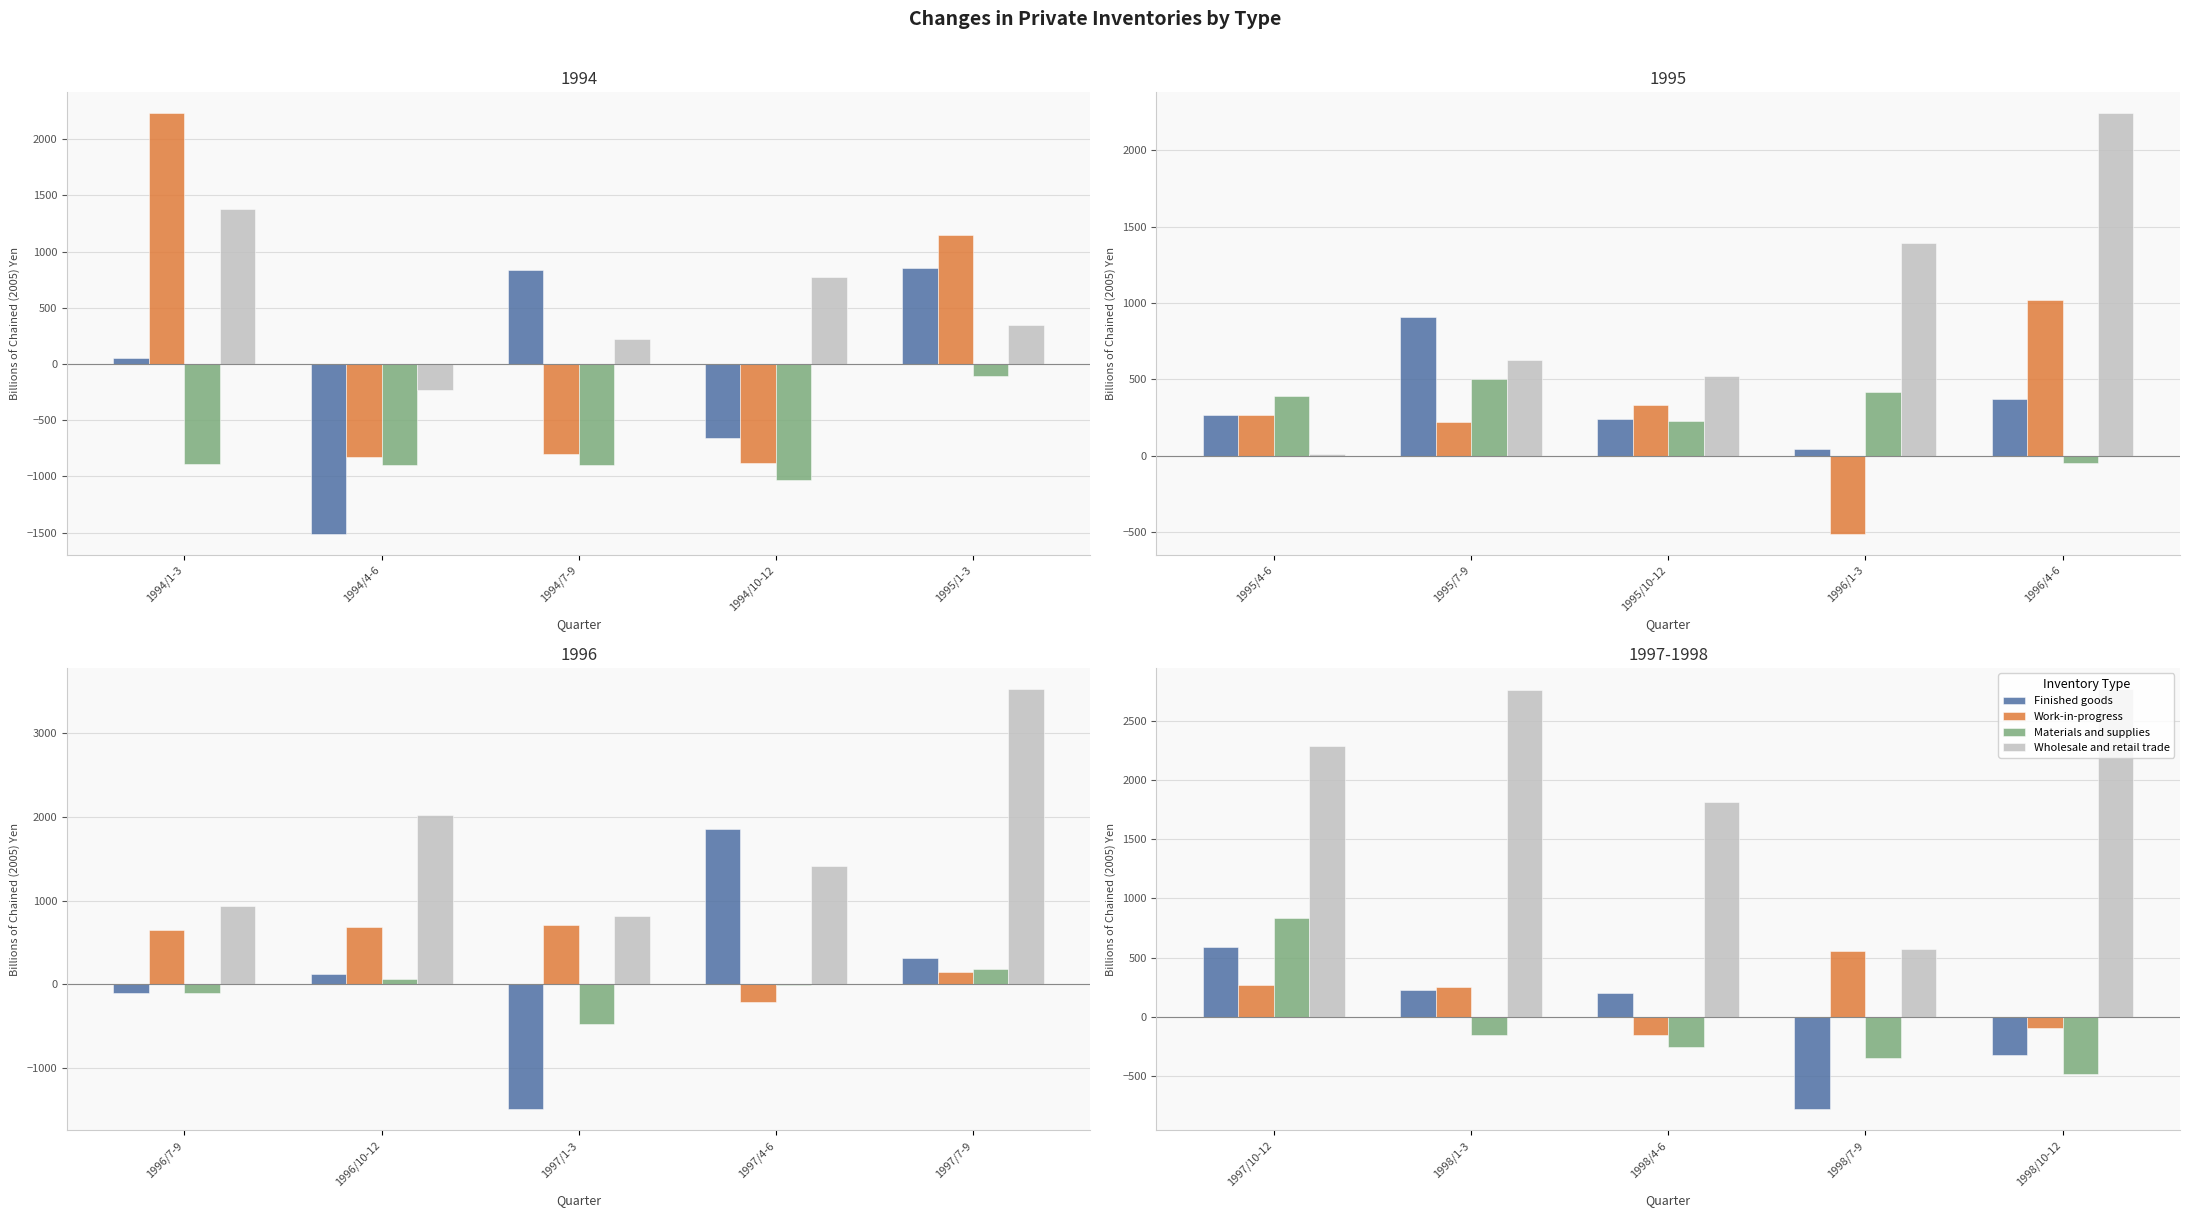

How many data points does each series have?

5